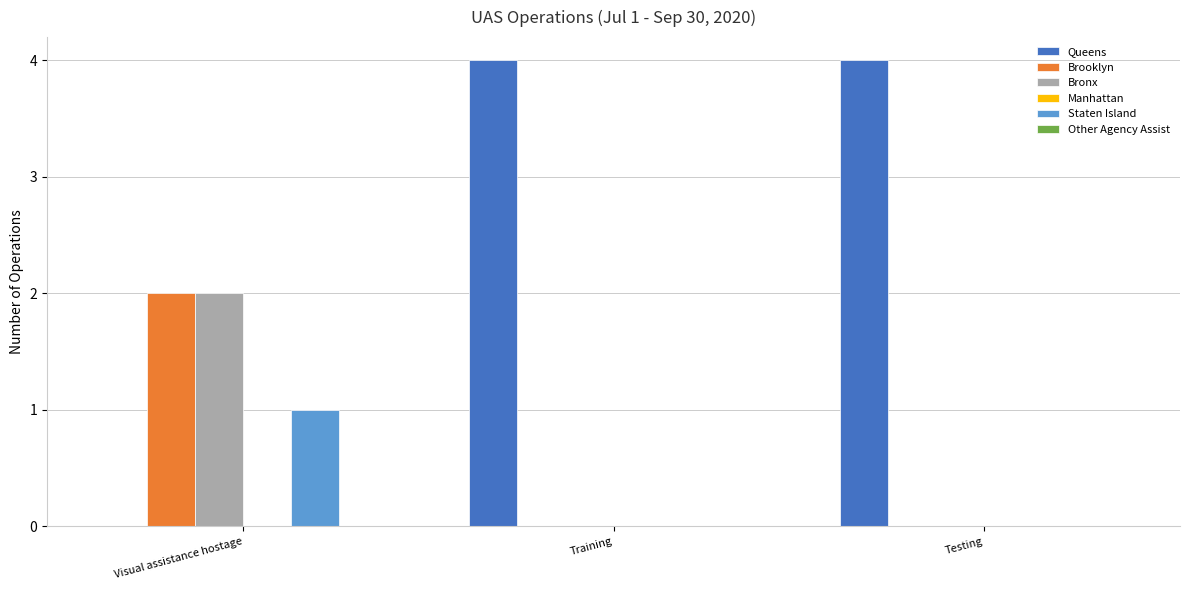

Which series has the largest total across all categories?

Queens